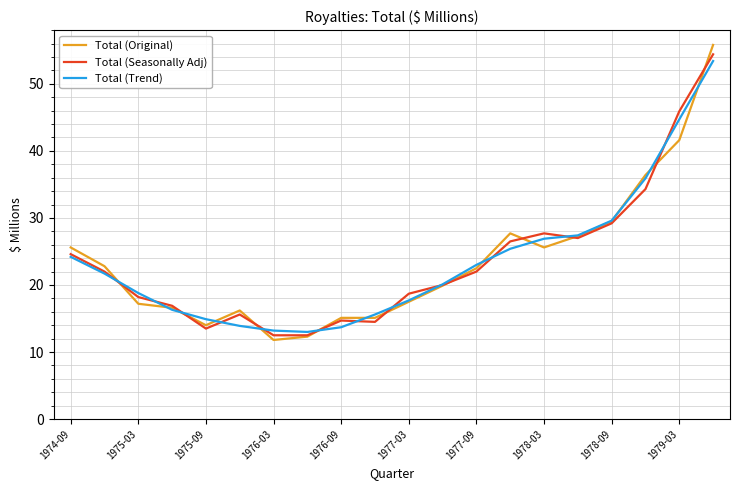

Rank the series by their average value, from highest to lowest.

Total (Seasonally Adj), Total (Original), Total (Trend)